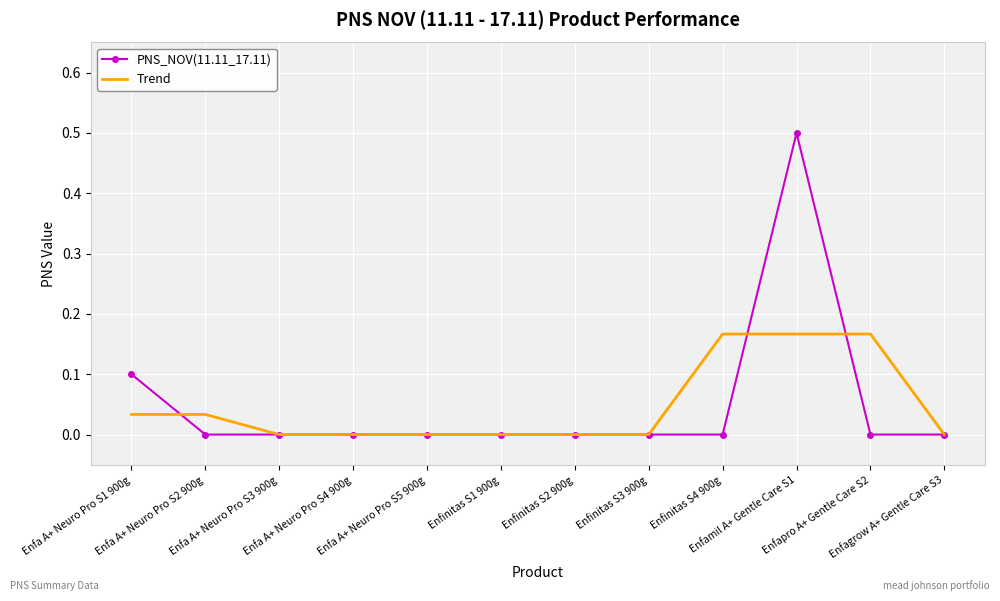

Which series has the widest spread of values?

PNS_NOV(11.11_17.11)